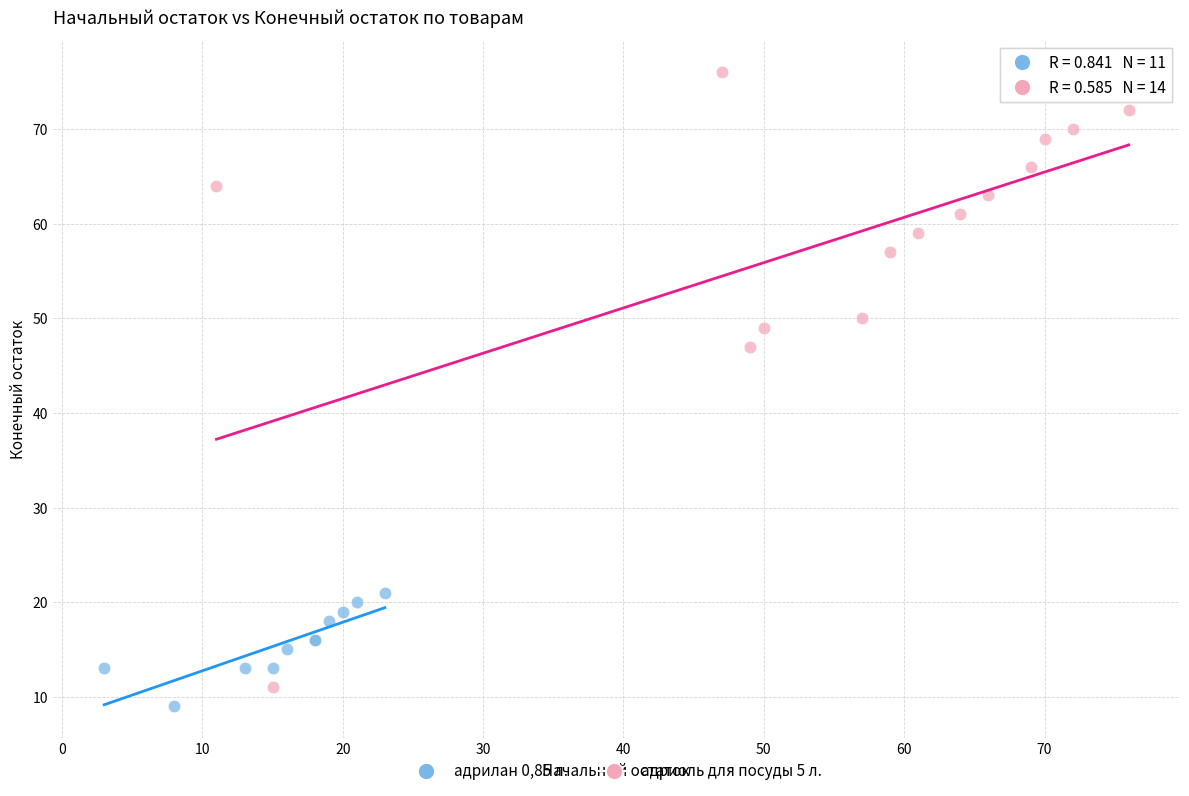

What are all the series names shown in the legend?

адрилан 0,85 л., адриоль для посуды 5 л.